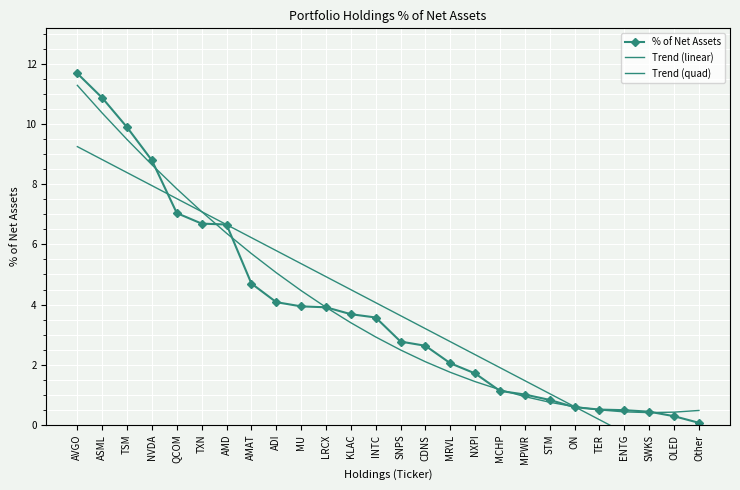

What is the label of the 20th point from the left?

STM